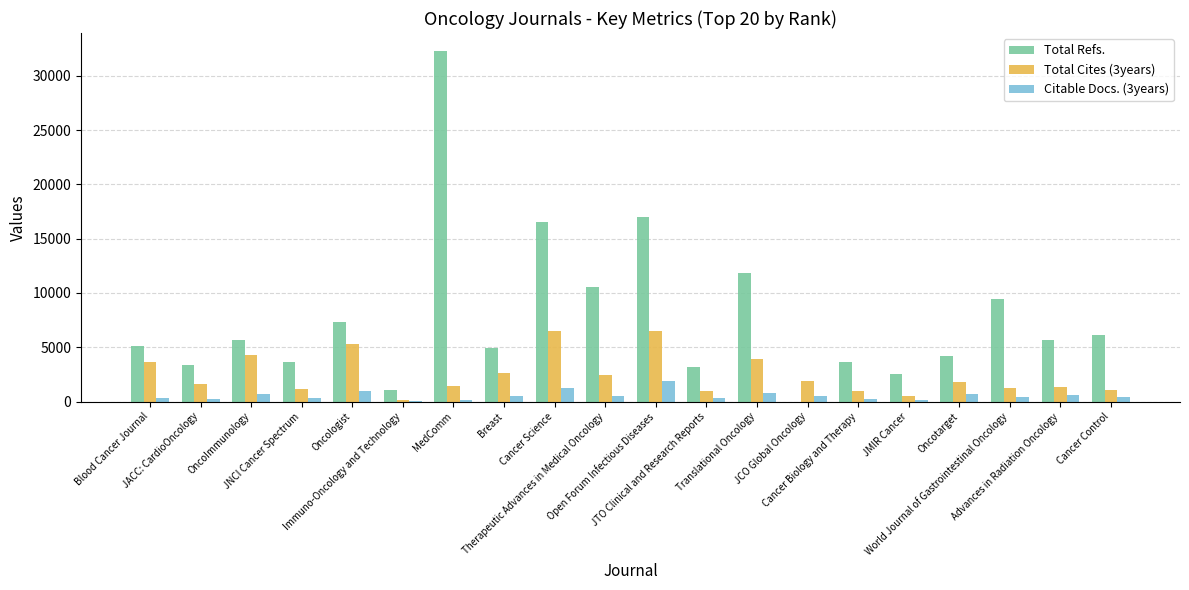

True or false: Total Cites (3years) has a value of 6539 at Open Forum Infectious Diseases.

True